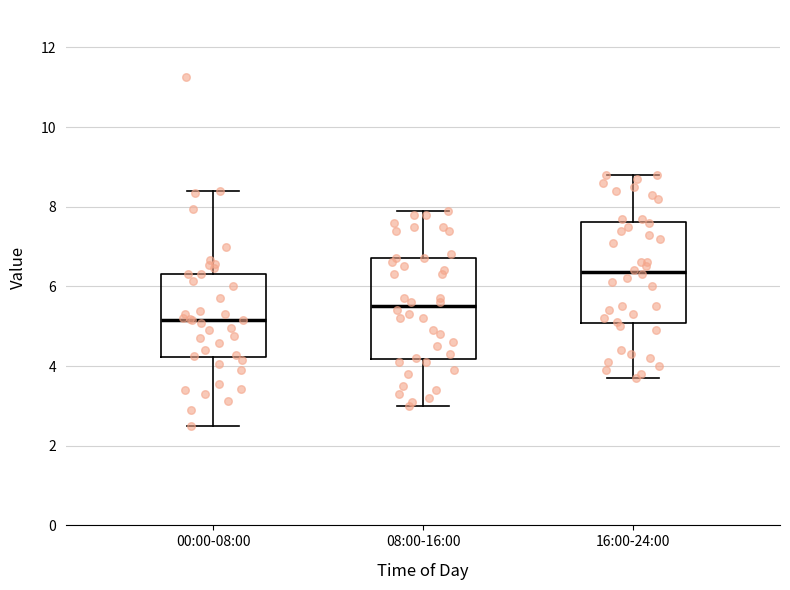

Which box's median line is the lowest?

00:00-08:00